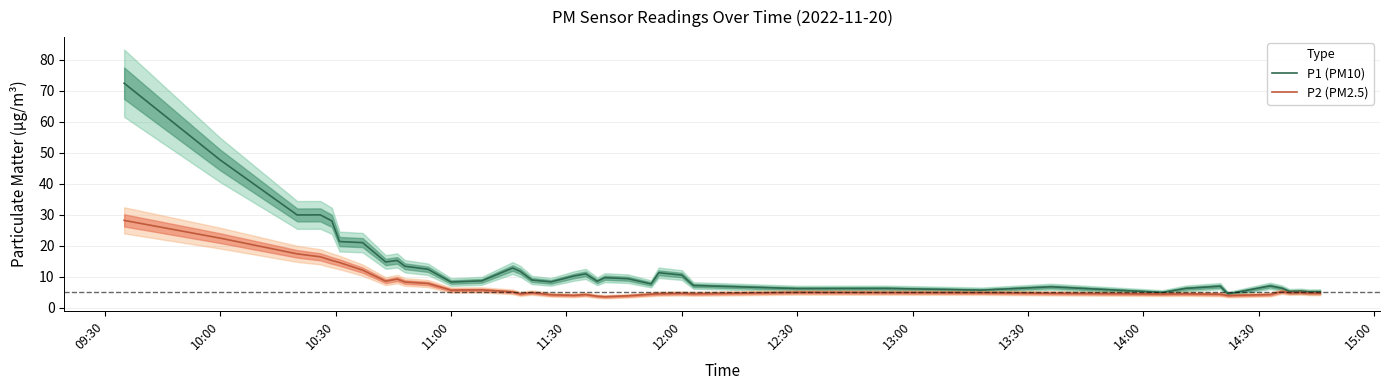

How many data points does each series have?

40